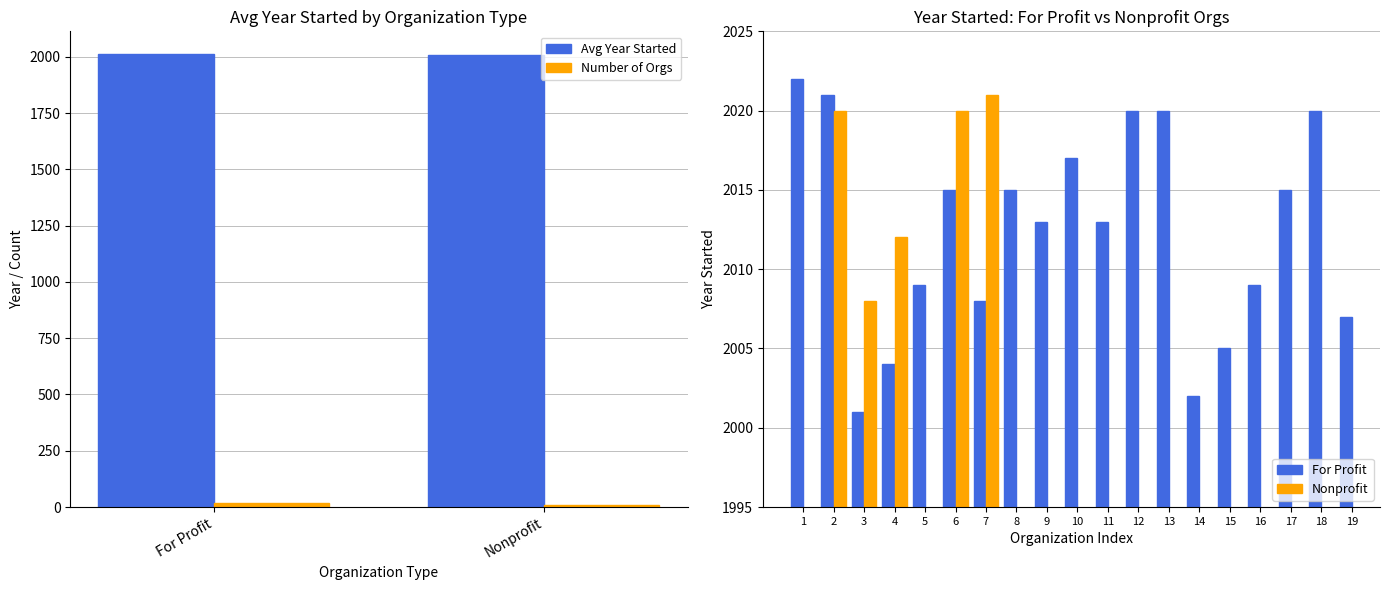

What is the average value of the Avg Year Started series?

2009.9